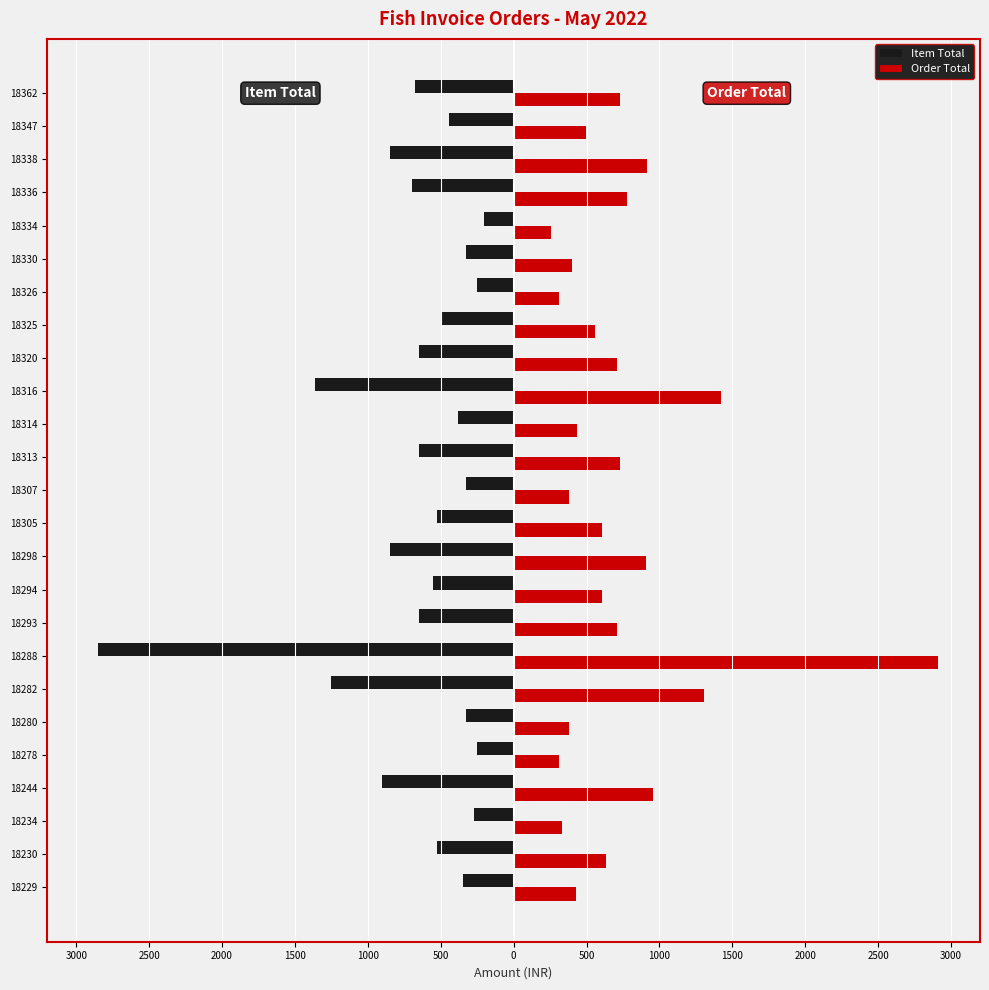

What is the value of the Order Total bar at the 23rd from the left?

918